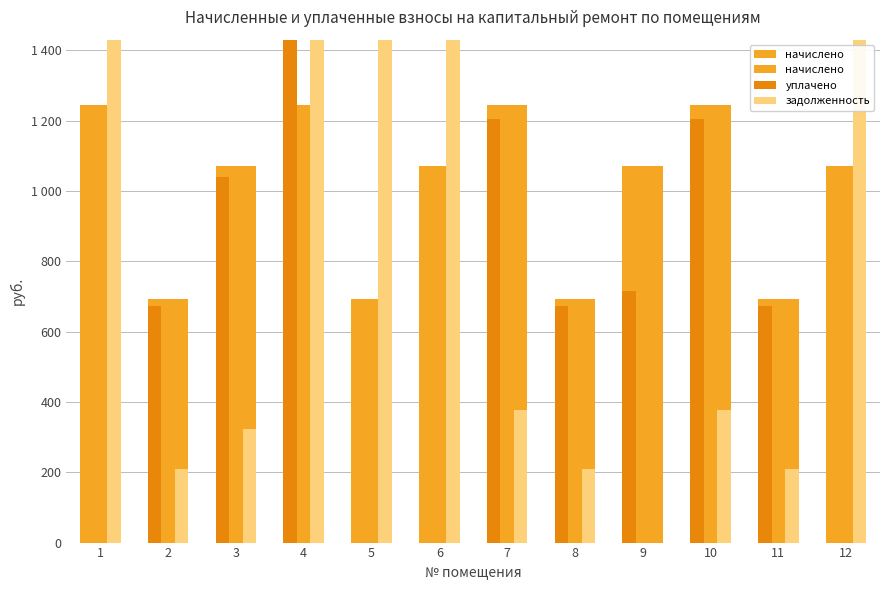

What is the value of the начислено bar at the 6th from the left?

1072.4